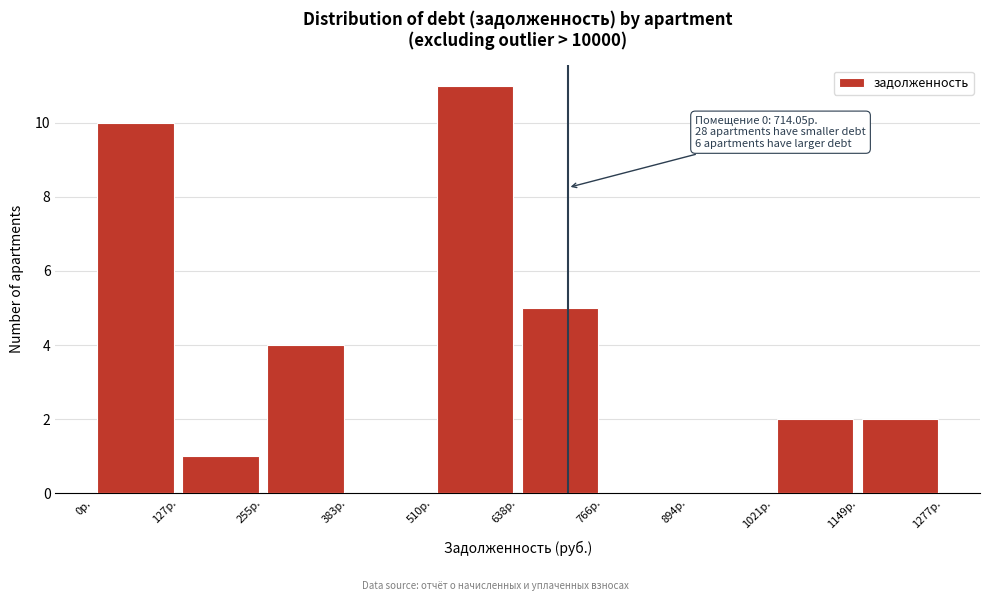

Over which range of the x-axis is the bar tallest?

520 to 640